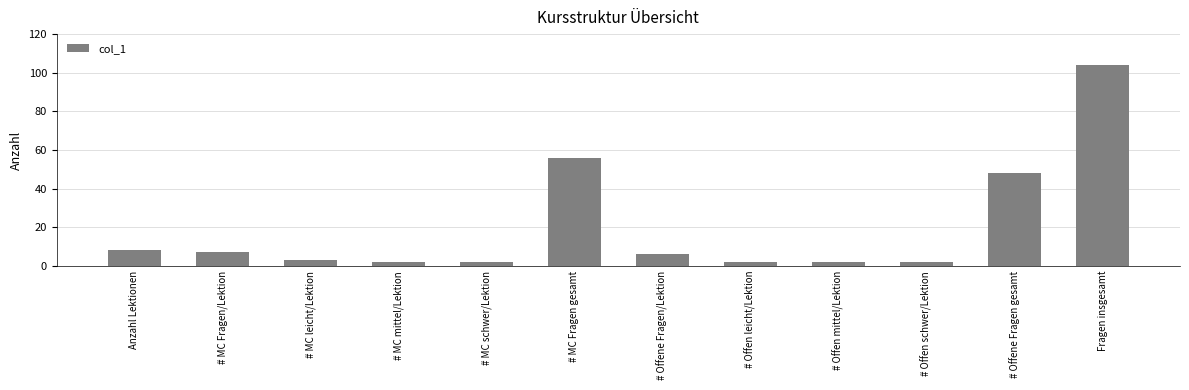

The chart shows a value of 104 at Fragen insgesamt. True or false?

True